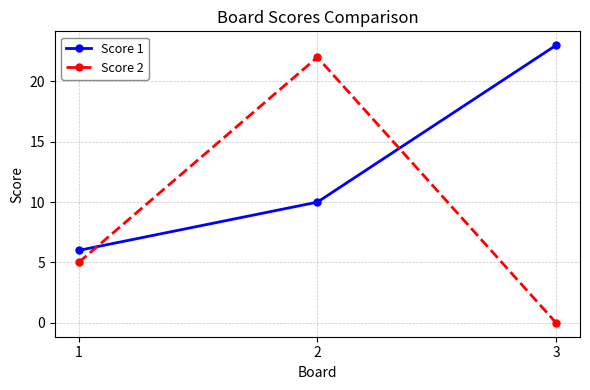

Read the Score 1 value at 2, to the nearest 5.

10